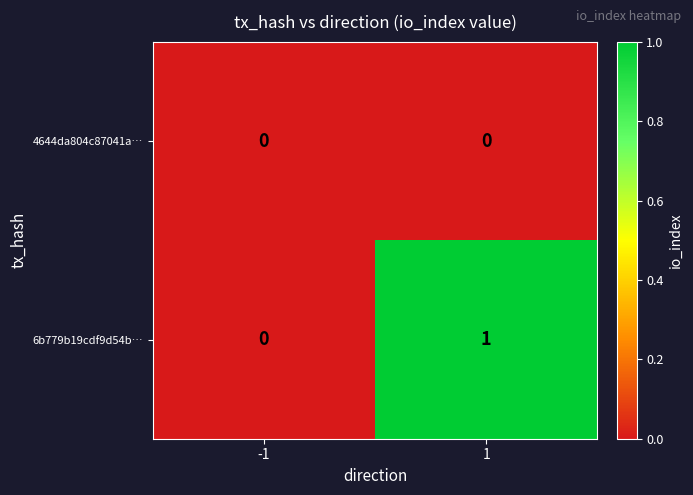

Reading left to right, list all the values displayed in this chart.

4644da804c87041a…: 0	0
6b779b19cdf9d54b…: 0	1